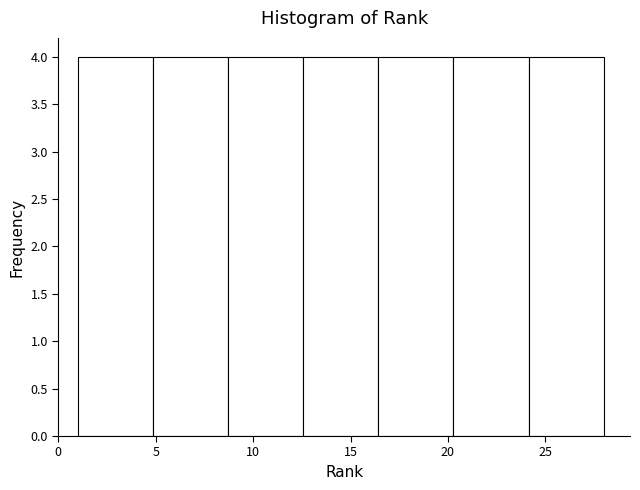

How tall is the bar that spans 24.0 to 28.0 on the x-axis? Neither the bar edges nor the heights are printed on the chart, so give them approximately, as read against the axes.

4